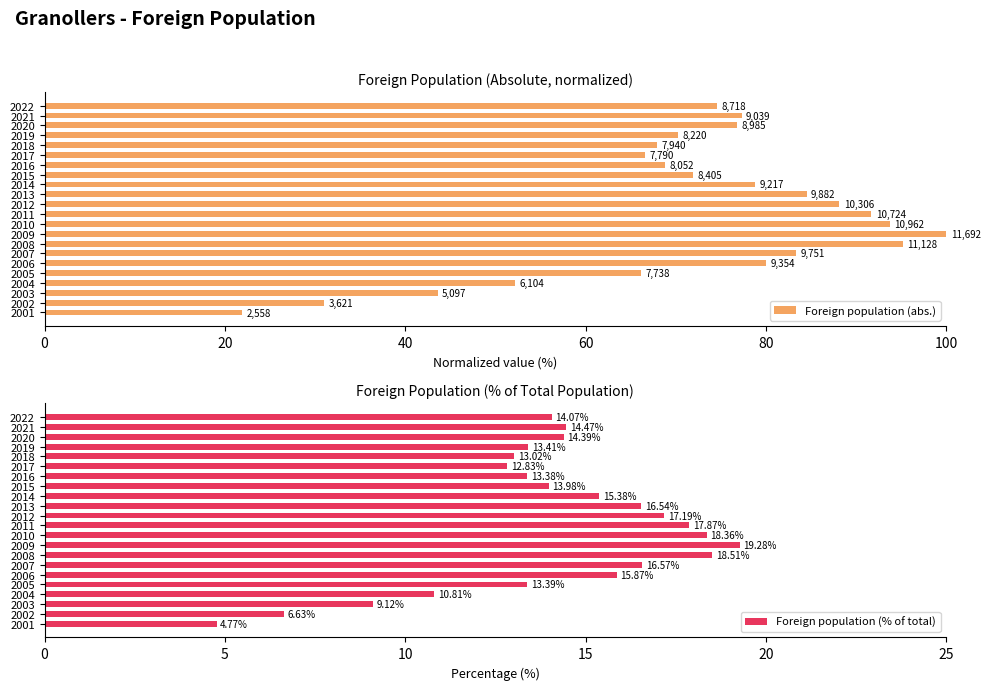

What is the difference between the second highest and minimum values in the Foreign population (% of total) series?

13.7